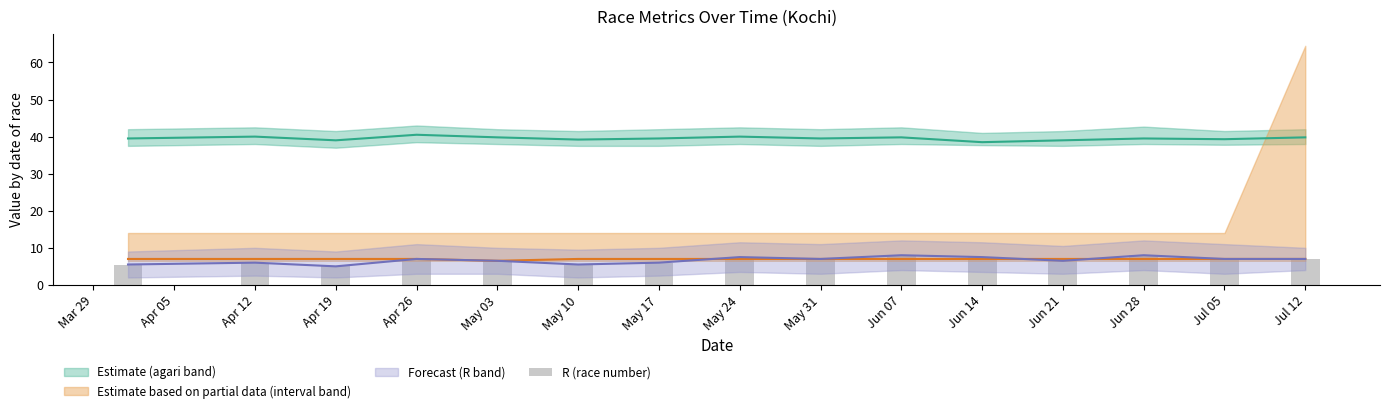

Approximately how many times larger is the value at Jul 12 compared to Jul 05?

1.0